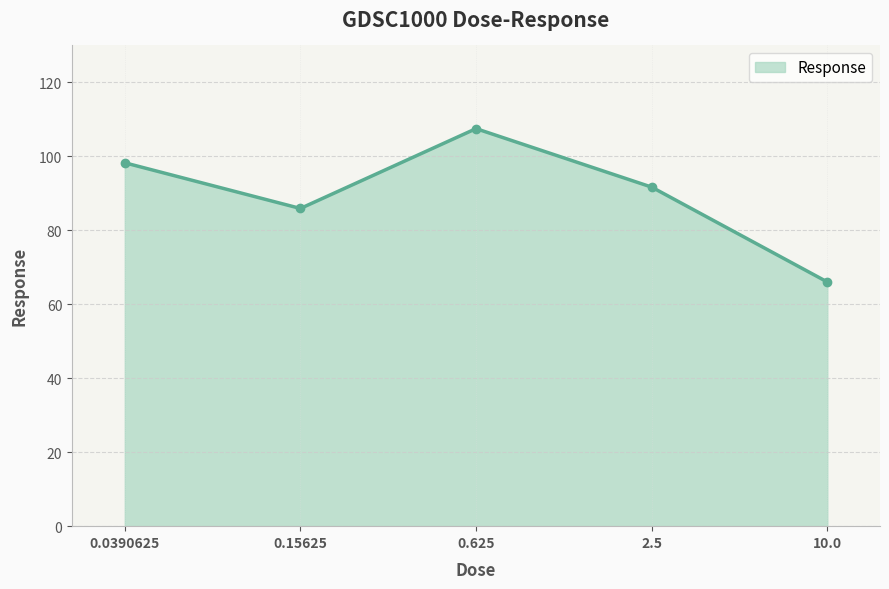

What is the label of the 2nd point from the left?

0.15625